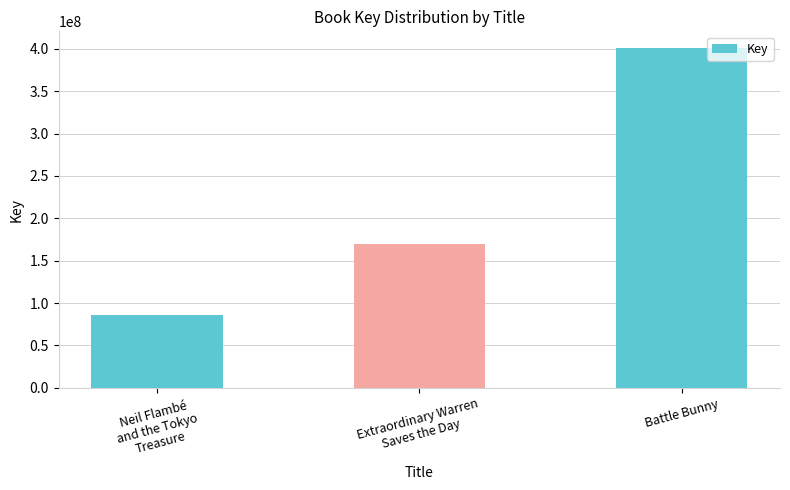

Which label corresponds to the smallest value in the chart?

Neil Flambé
and the Tokyo
Treasure